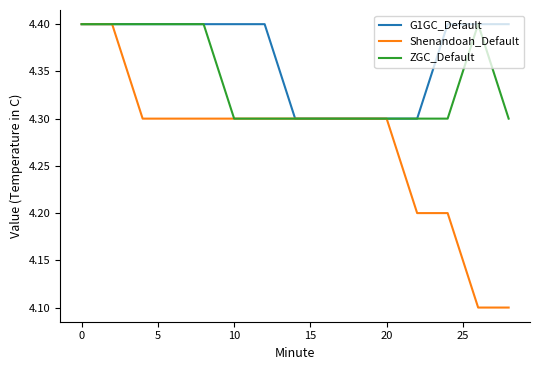

Does the chart have visible grid lines?

No